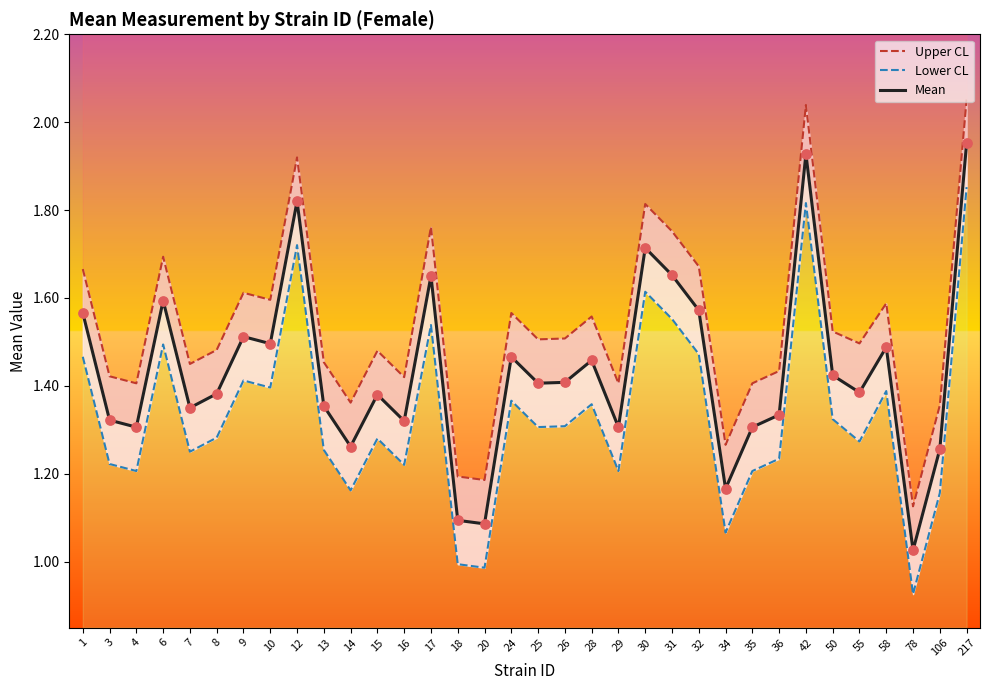

At which category is the sum across all series the highest?

217